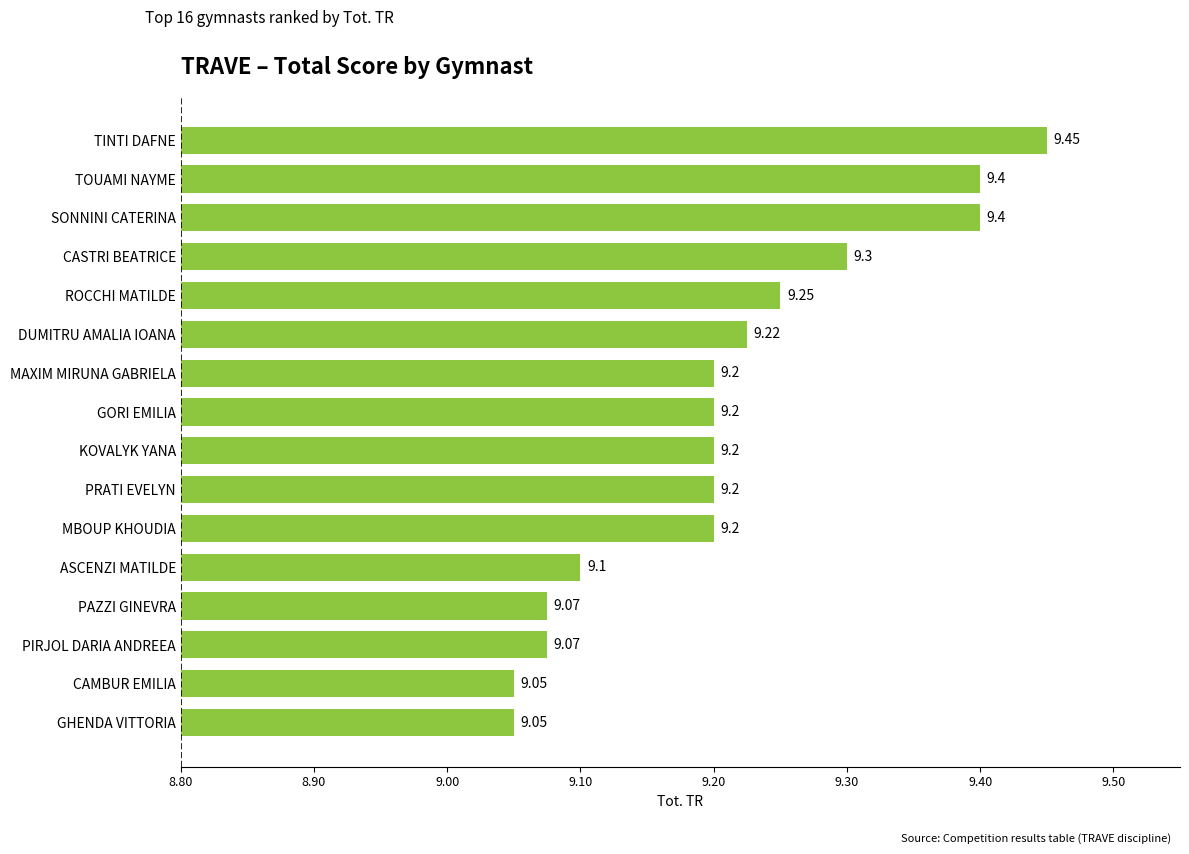

Approximately how many times larger is the value at MBOUP KHOUDIA compared to TINTI DAFNE?

1.0